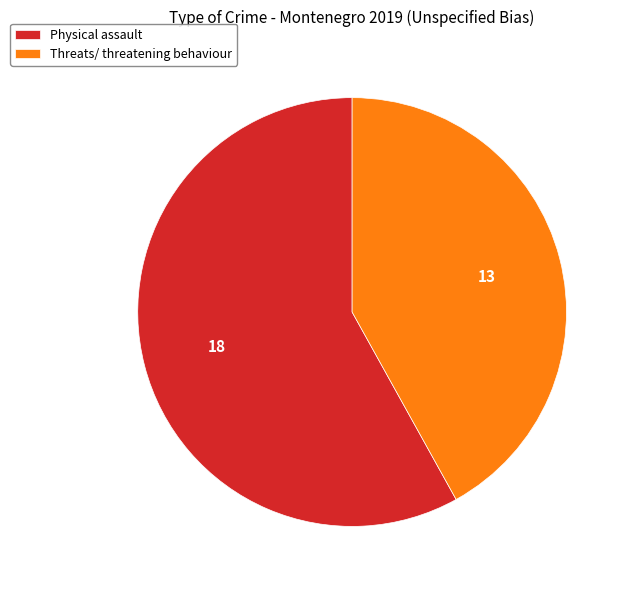

How many slices are in this pie chart?

2